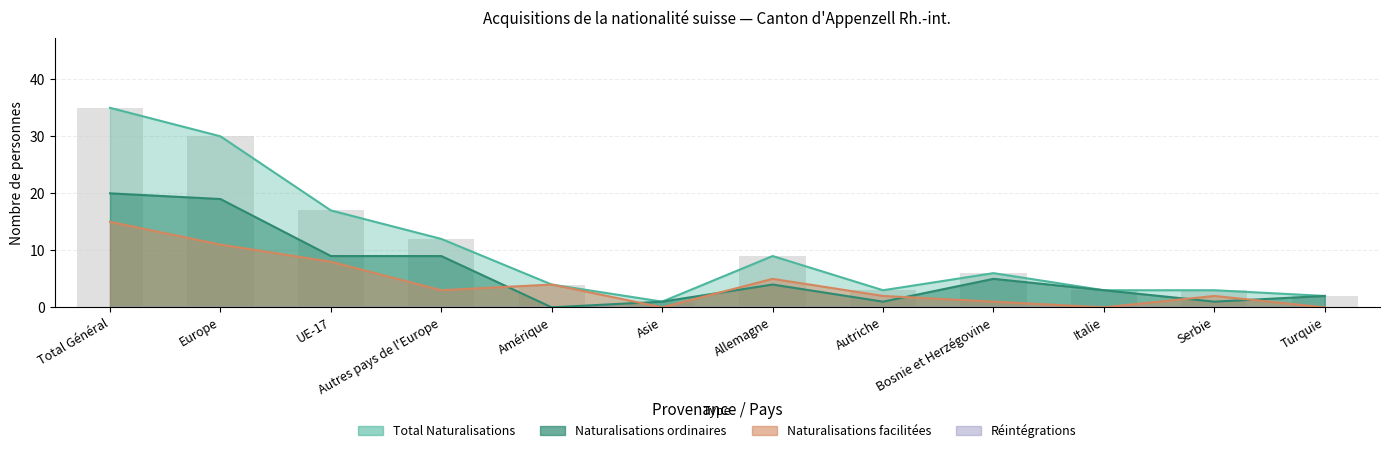

List the series in order of their overall mean, highest first.

Total Naturalisations, Naturalisations ordinaires, Naturalisations facilitées